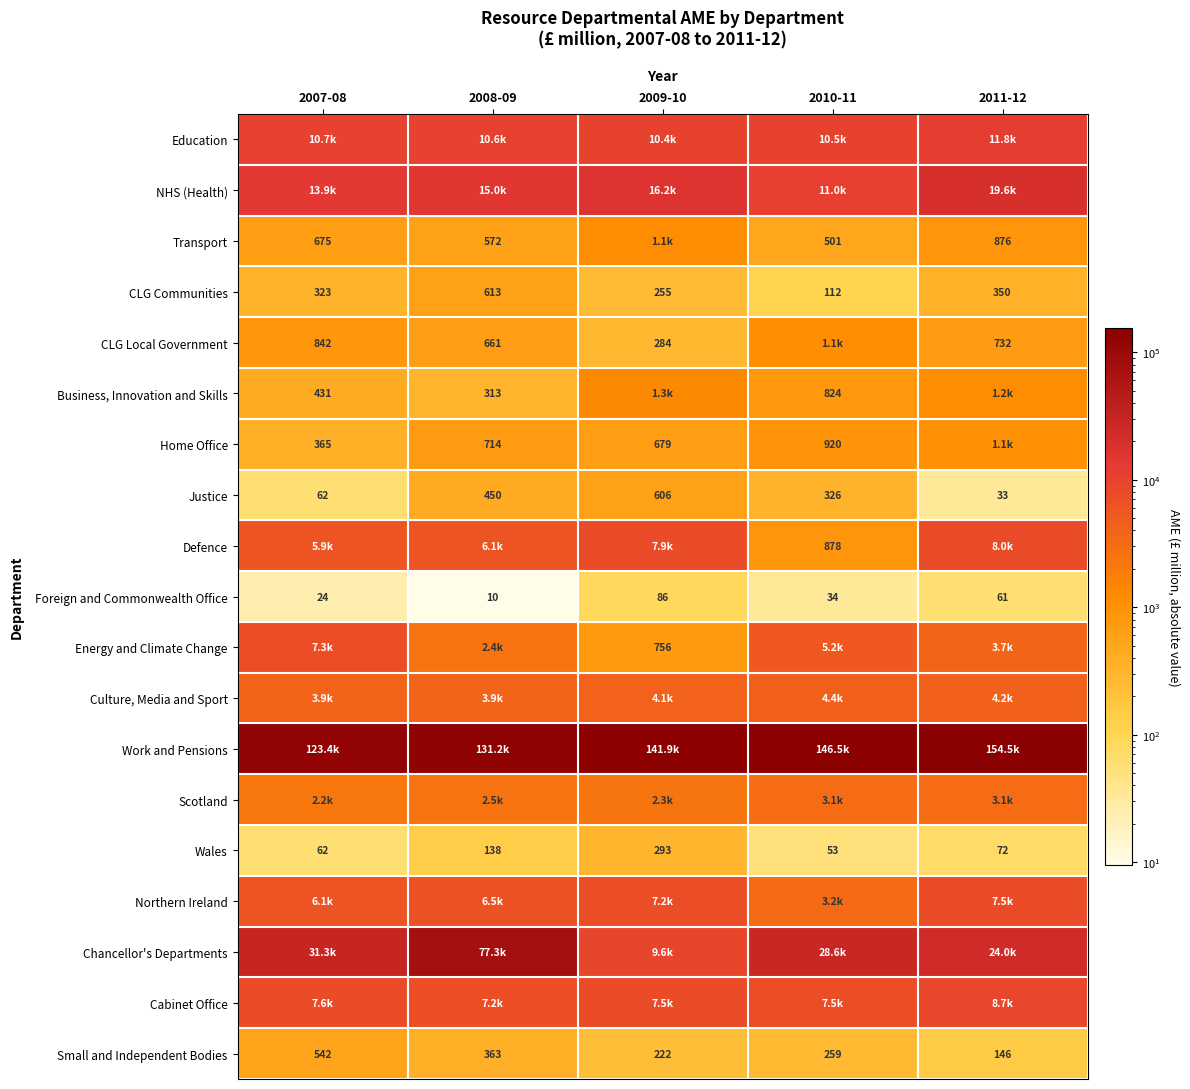

What is the sum of the Northern Ireland values at 2010-11 and 2011-12?

10703.5